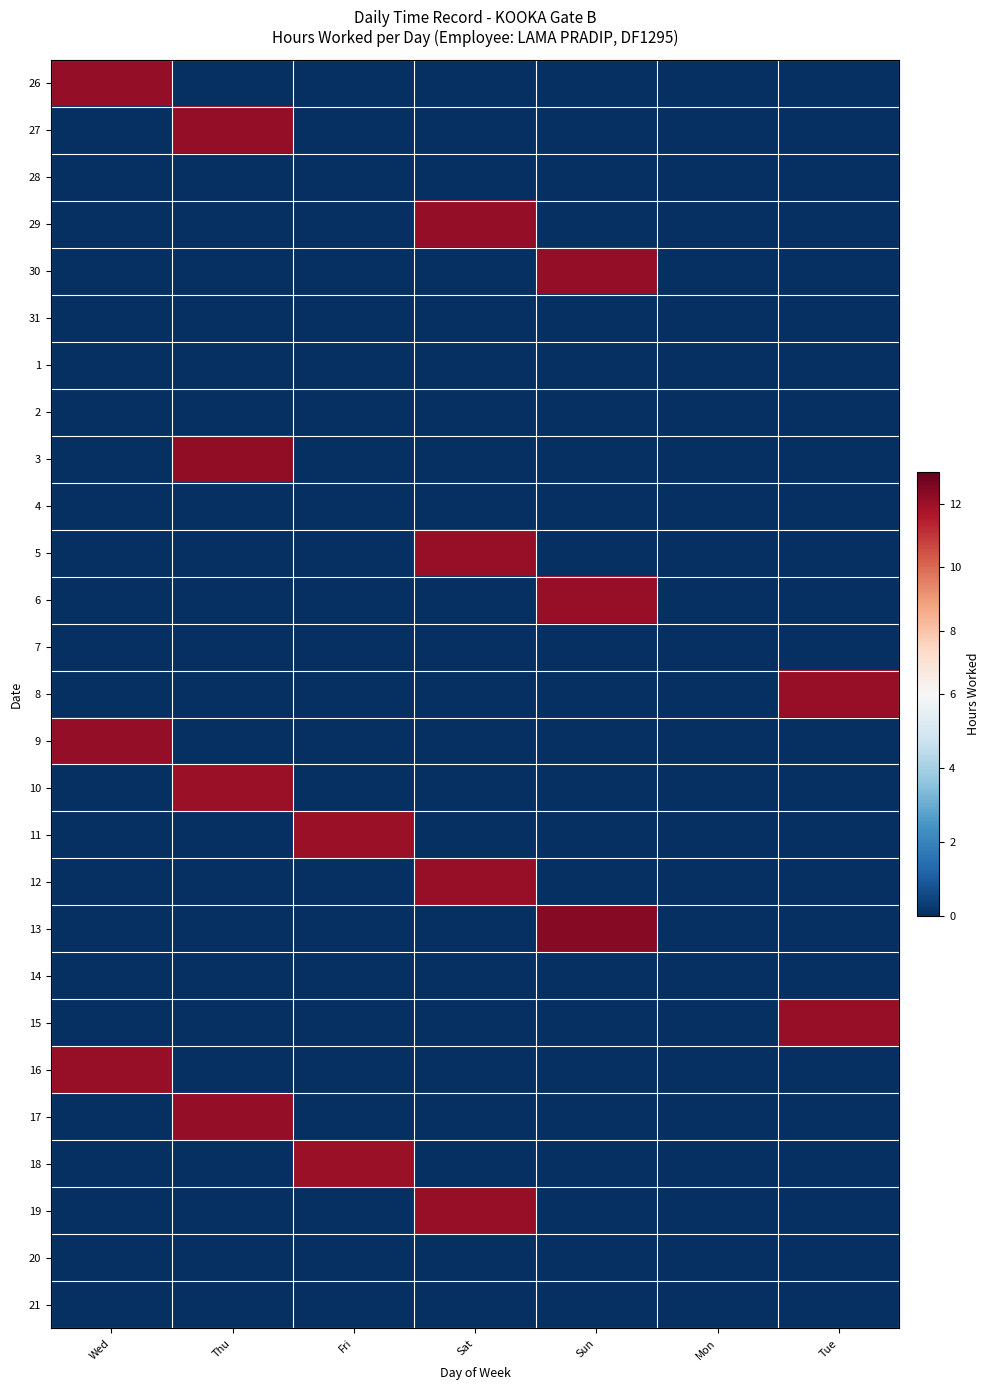

How many series are shown in this chart?

27